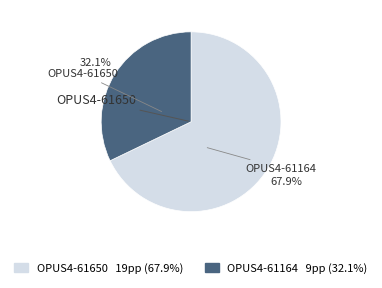

Combined, what portion of the pie is OPUS4-61164 and OPUS4-61650?

100.0%